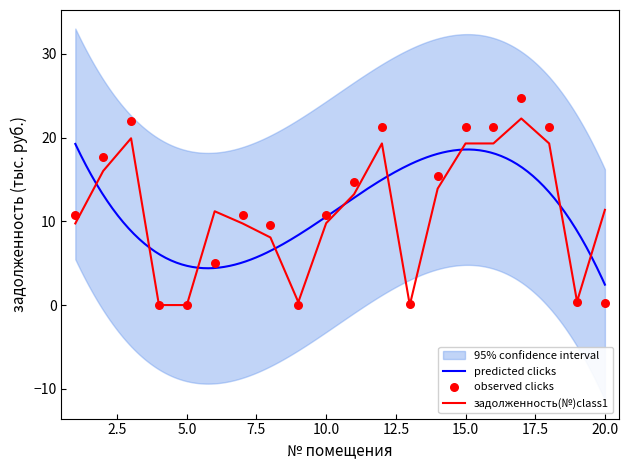

What is the total value across all series at 19?

0.8